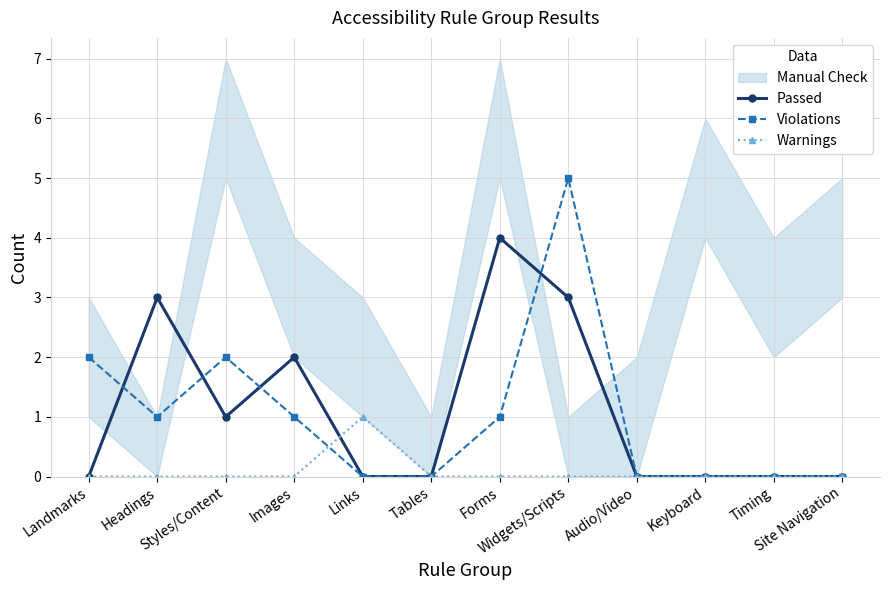

How many values in the Violations series exceed 1?

3